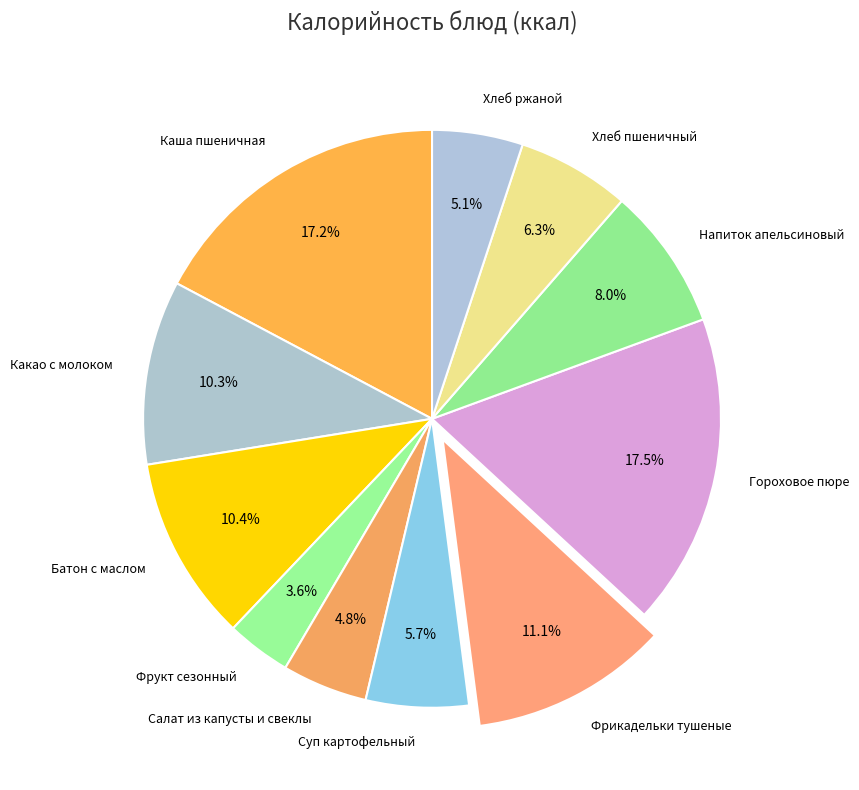

True or false: Суп картофельный accounts for 15% of the total.

False